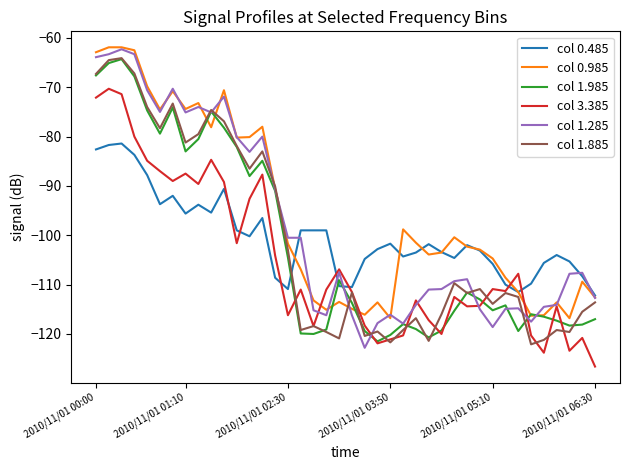

What are all the series names shown in the legend?

col 0.485, col 0.985, col 1.985, col 3.385, col 1.285, col 1.885